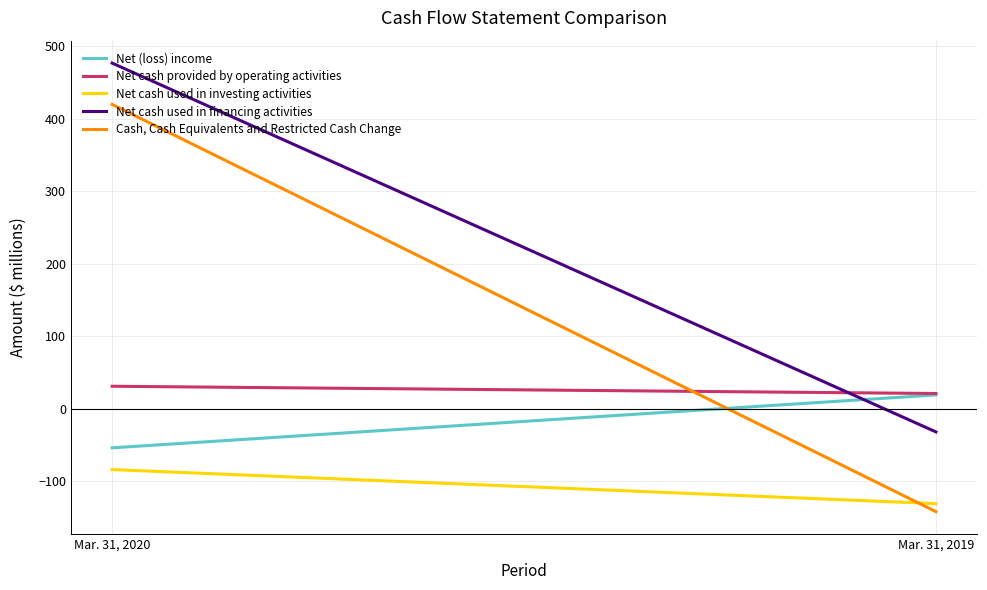

What is the minimum value shown in the chart?

-142.0